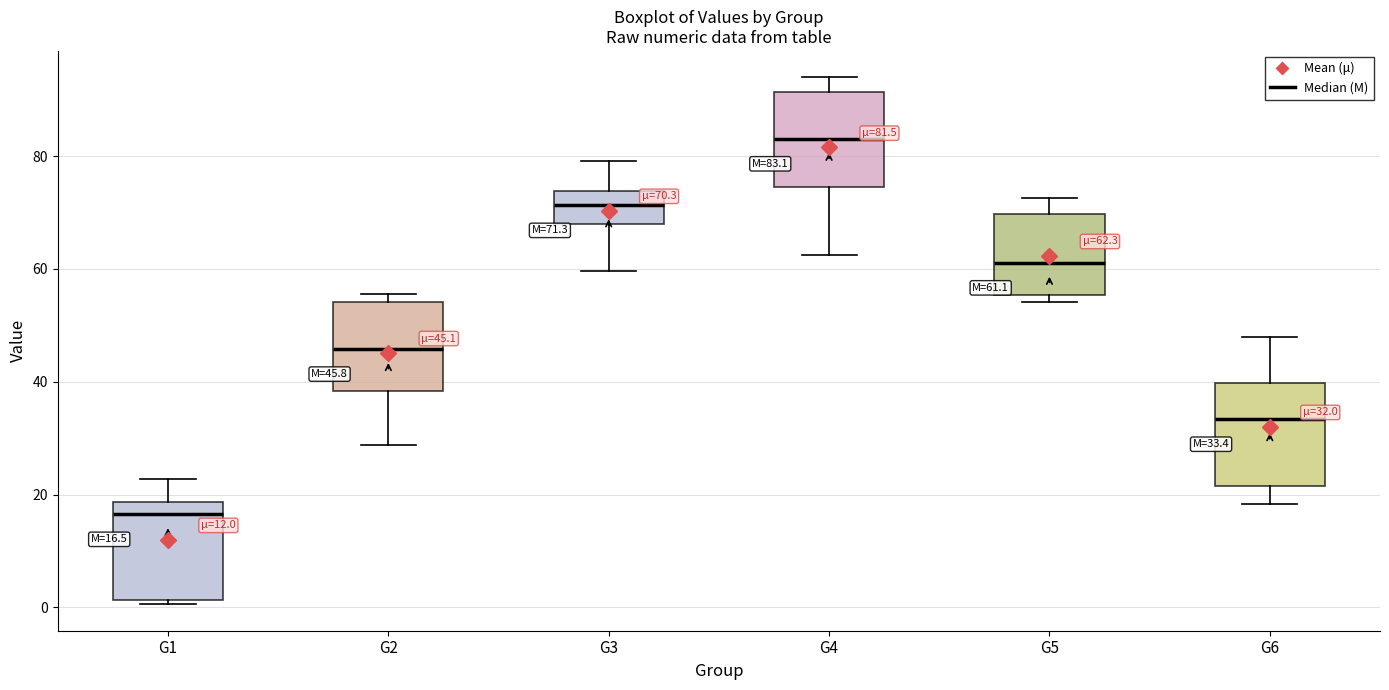

Which box's median line is the lowest?

G1